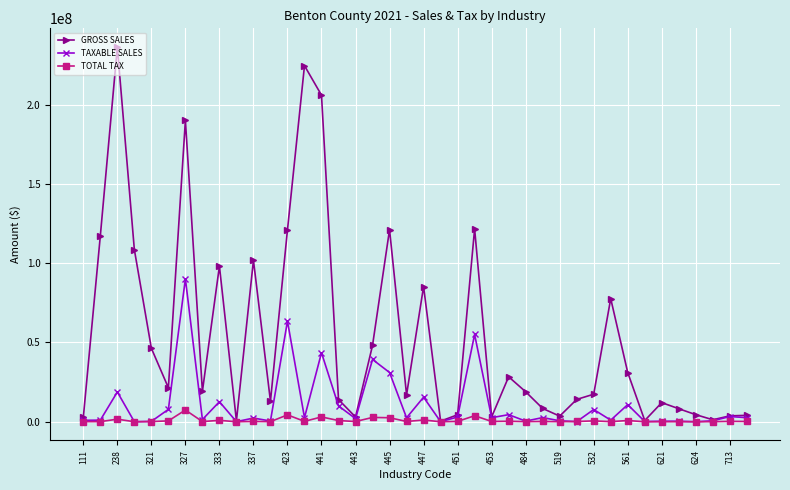

What is the difference between the second highest and second lowest values in the GROSS SALES series?

224032684